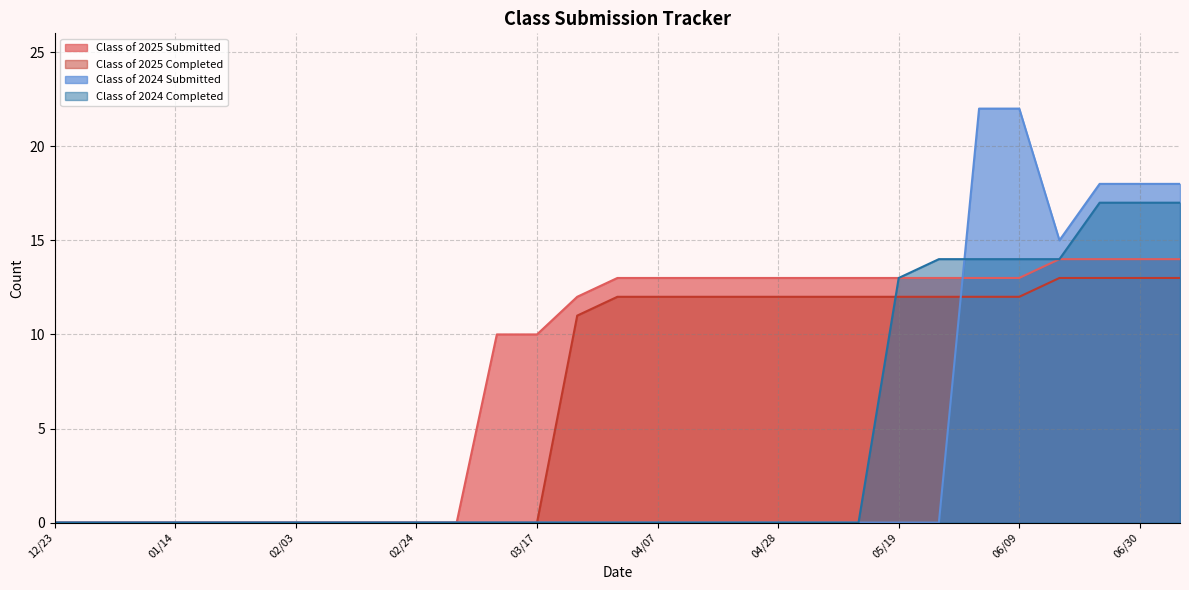

How many intersections are there between Class of 2025 Completed and Class of 2024 Completed?

1